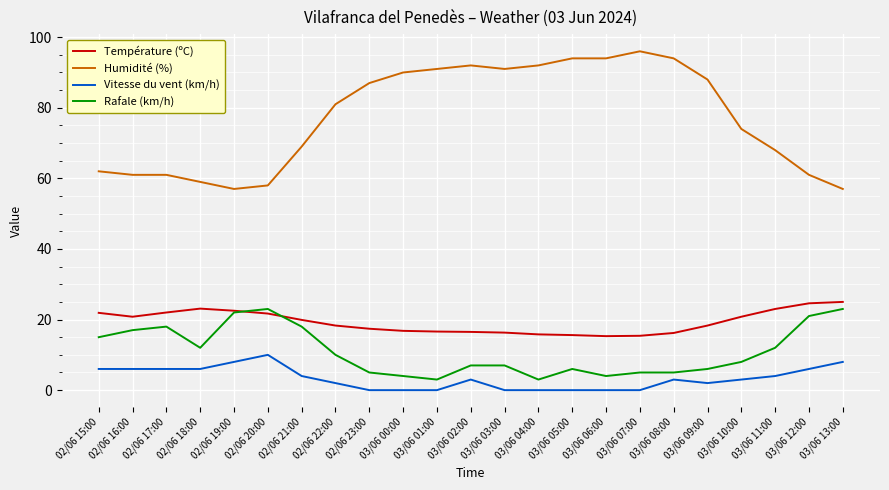

Which series has the largest range (max minus min)?

Humidité (%)